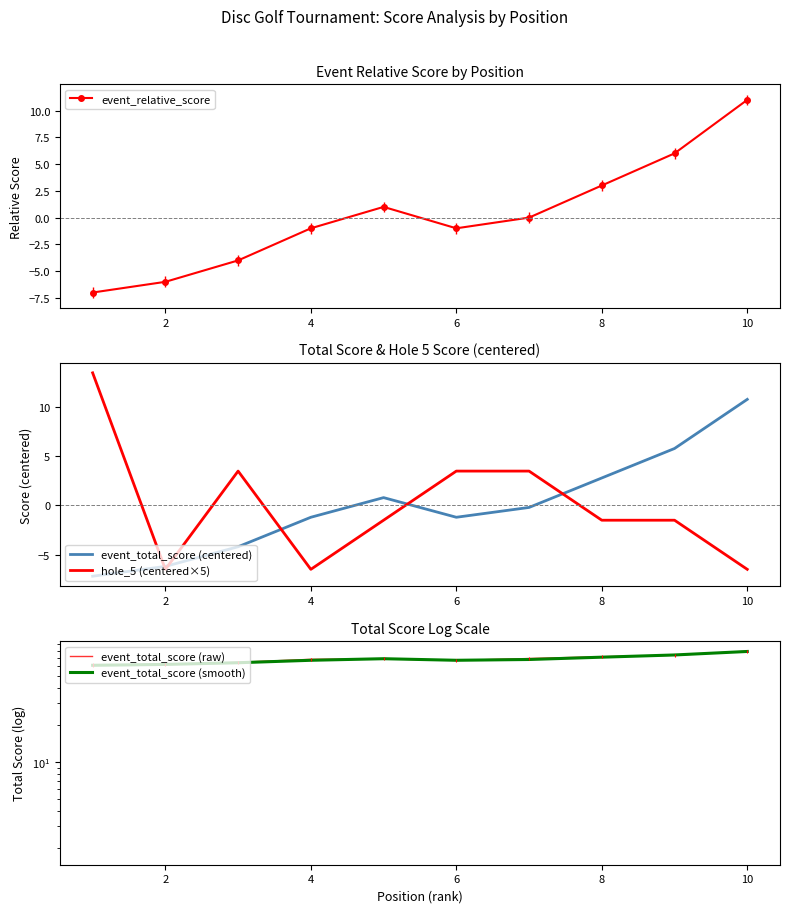

What is the difference between the maximum and minimum values in the hole_5 (centered×5) series?

20.0